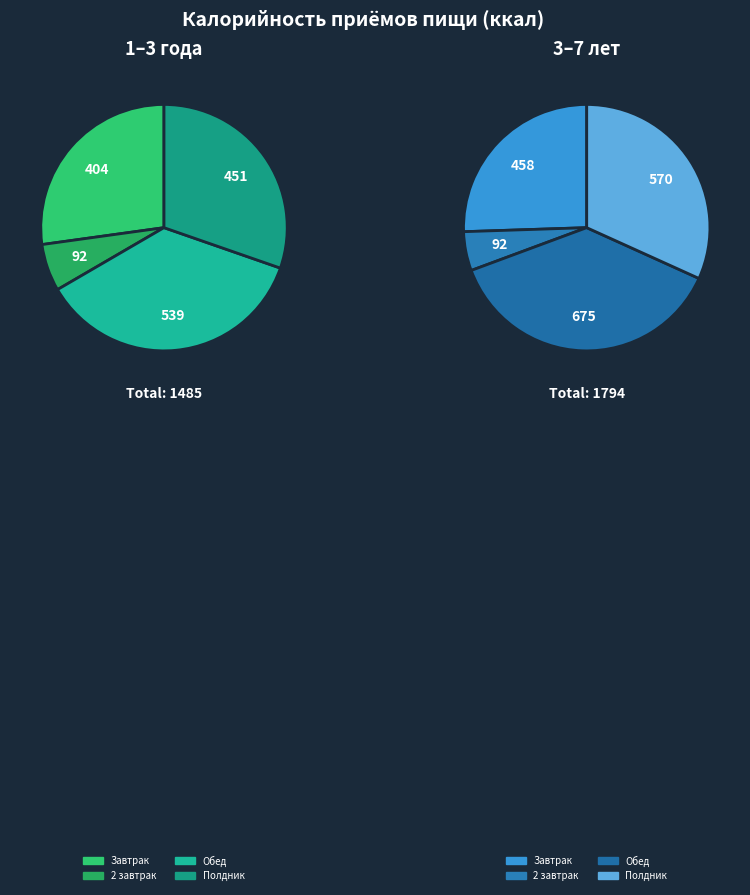

Which series has the largest range (max minus min)?

values_3_7